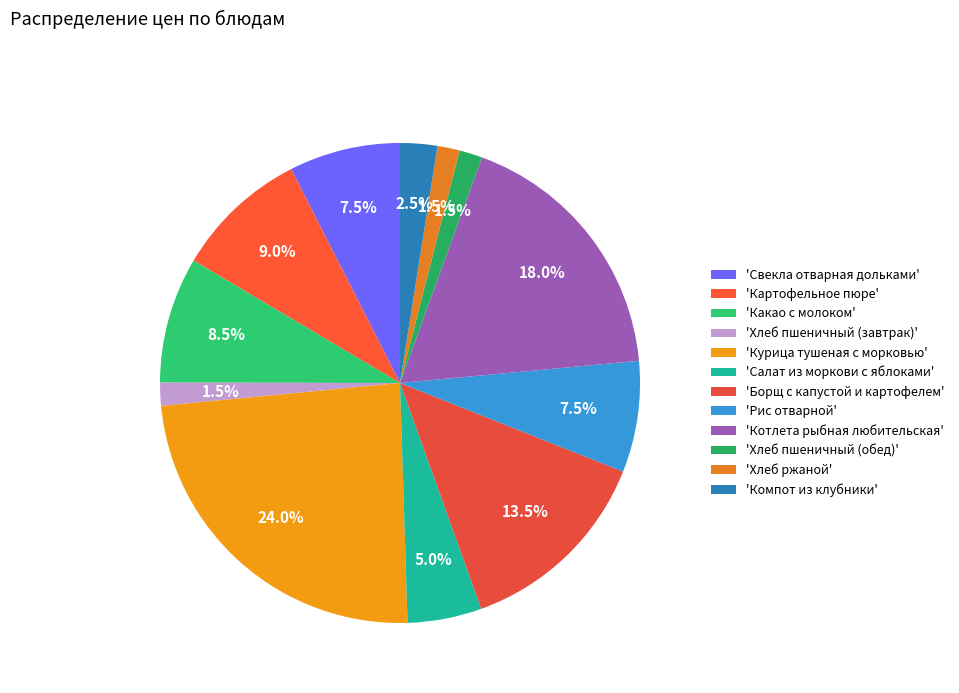

Rank the categories by value from lowest to highest.

Хлеб ржаной, Хлеб пшеничный (завтрак), Хлеб пшеничный (обед), Компот из клубники, Салат из моркови с яблоками, Свекла отварная дольками, Рис отварной, Какао с молоком, Картофельное пюре, Борщ с капустой и картофелем, Котлета рыбная любительская, Курица тушеная с морковью